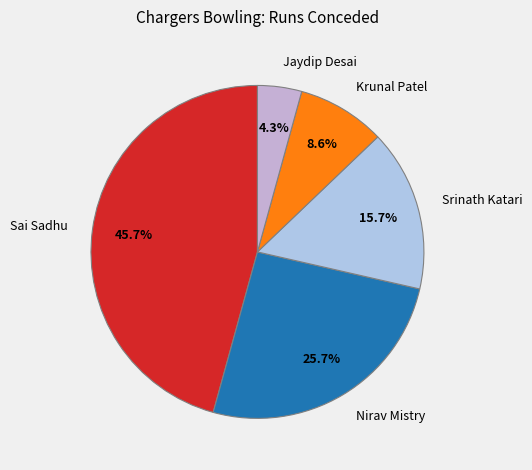

Between Nirav Mistry and Jaydip Desai, which is larger?

Nirav Mistry